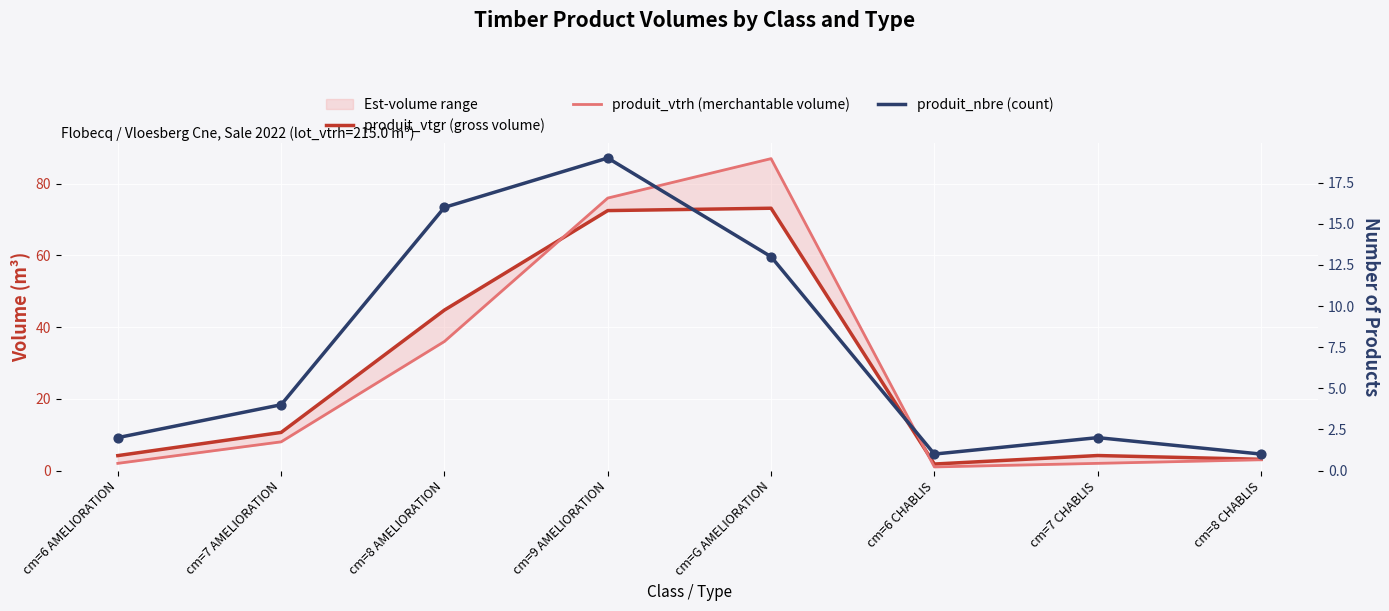

What is the total value across all series at cm=7 CHABLIS?

8.2